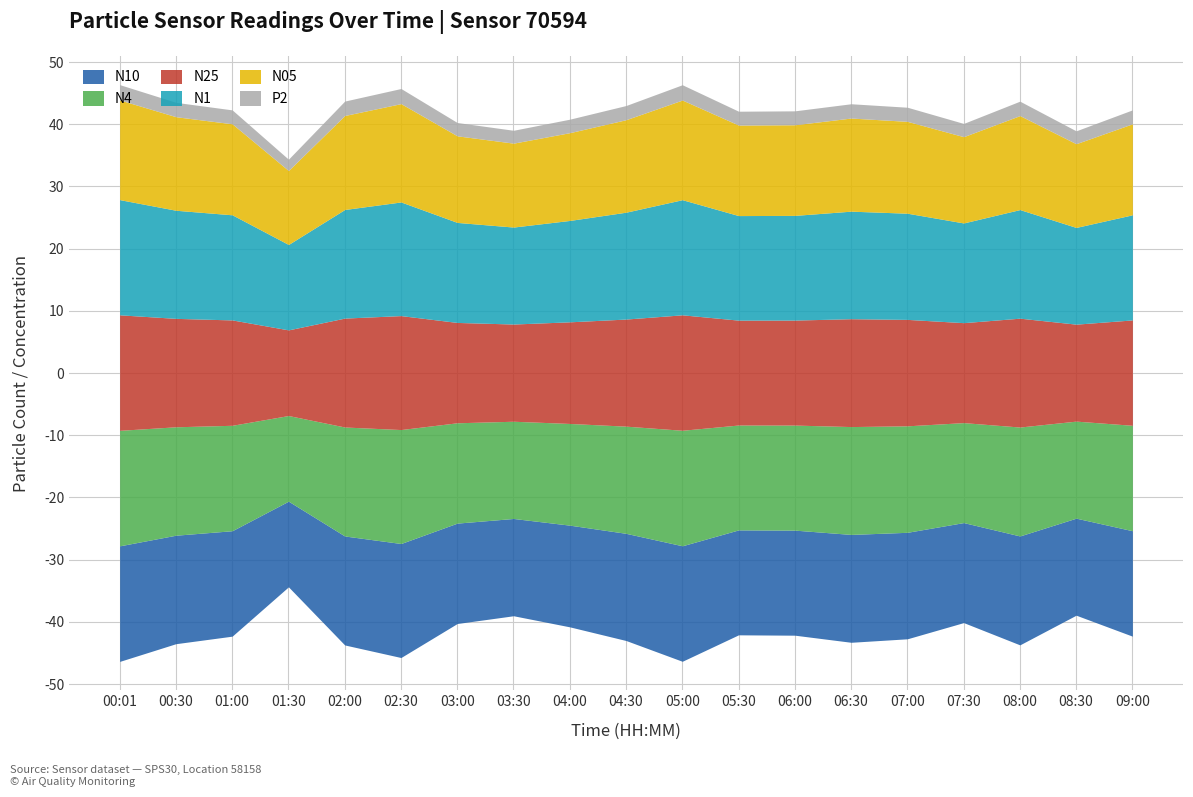

True or false: N05 has more than 0 interior local peaks.

True